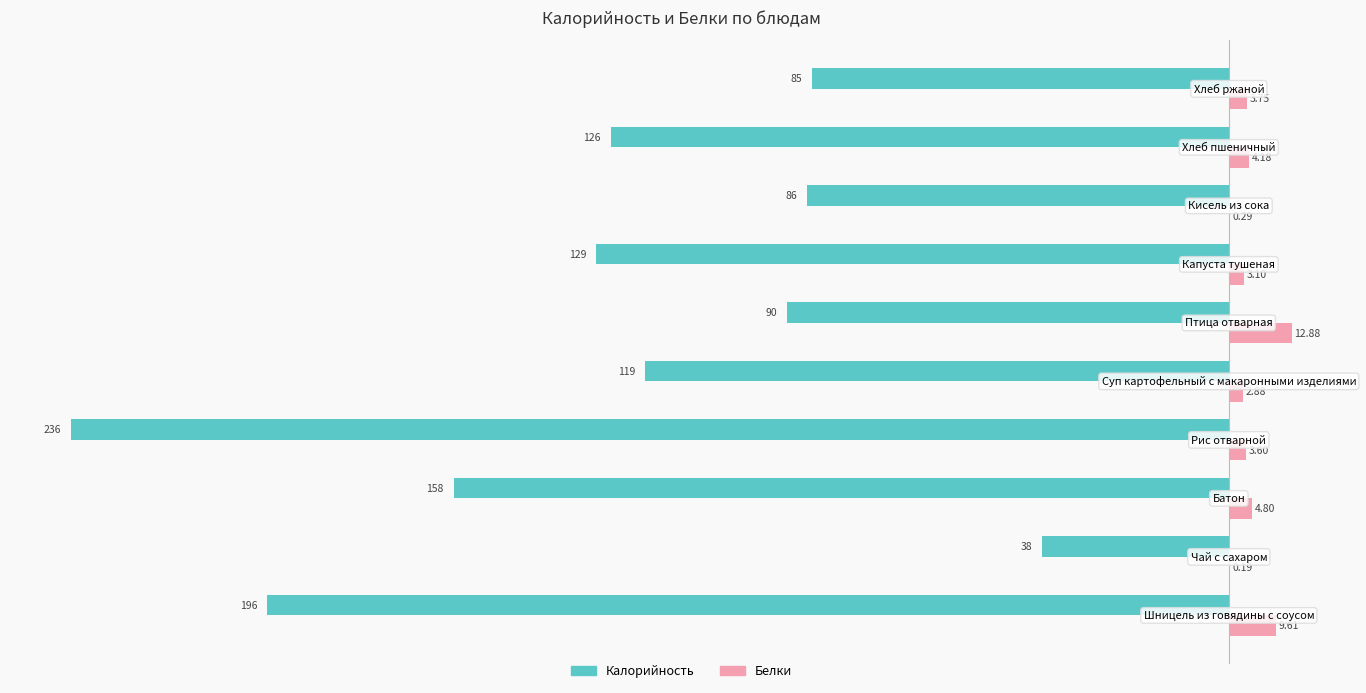

What is the sum of all Калорийность values?

-1263.0